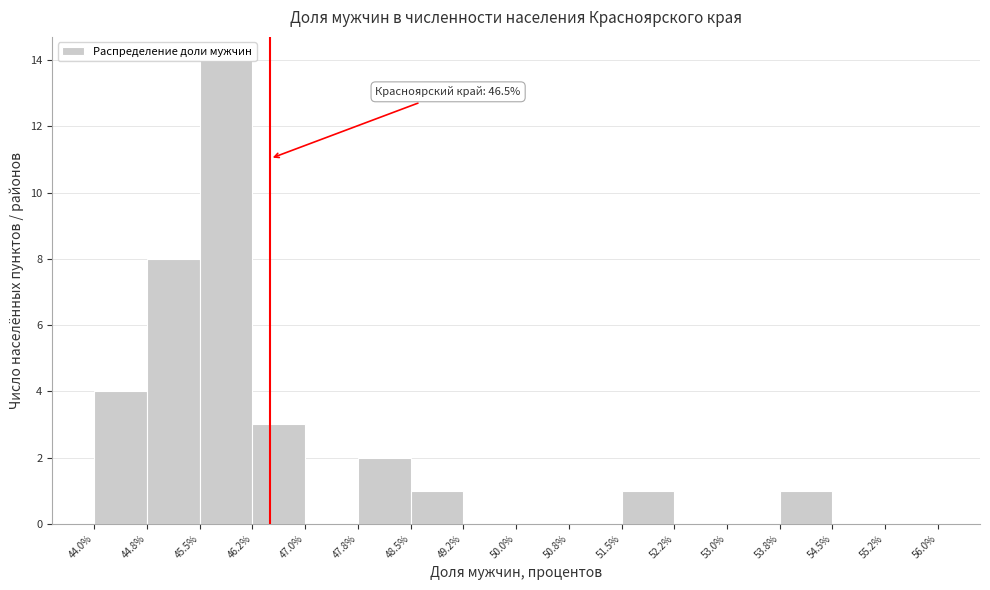

Over which range of the x-axis is the bar tallest?

45.5% to 46.2%